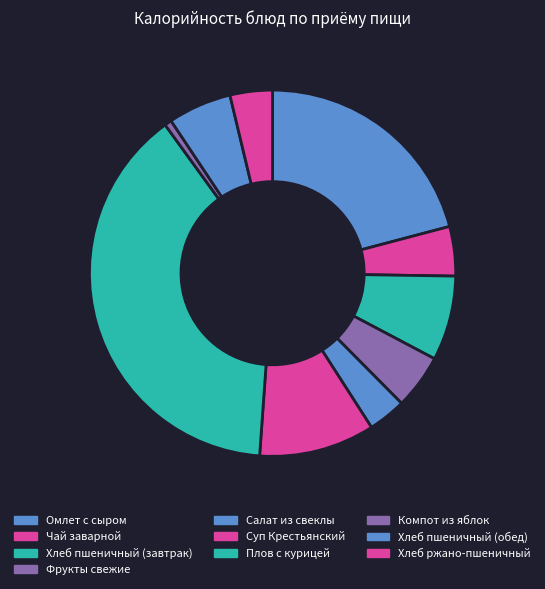

Approximately how many times larger is the value at Хлеб пшеничный (завтрак) compared to Плов с курицей?

0.2